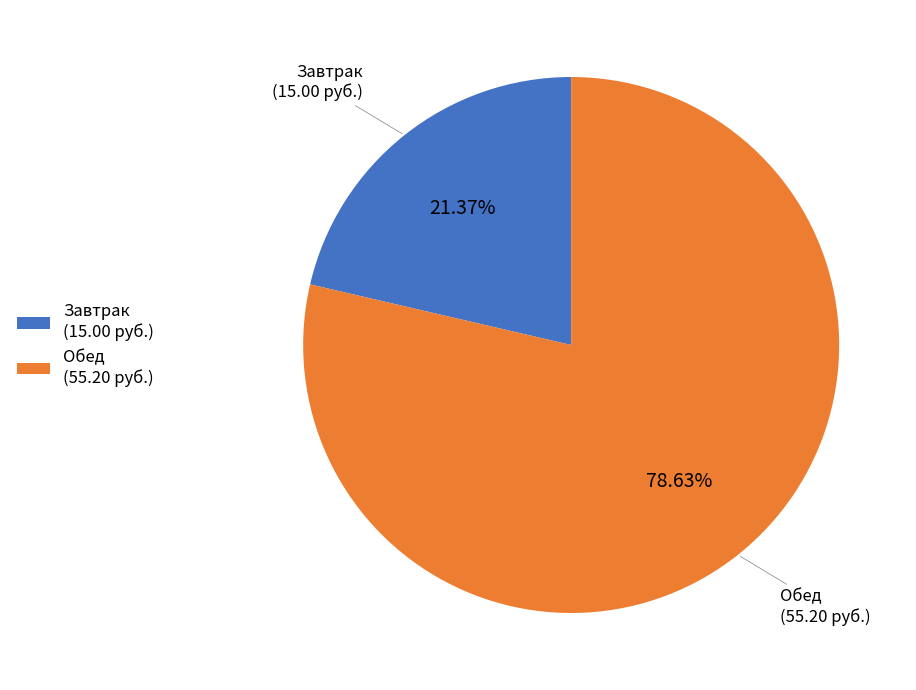

Which has a higher value, Обед or Завтрак?

Обед